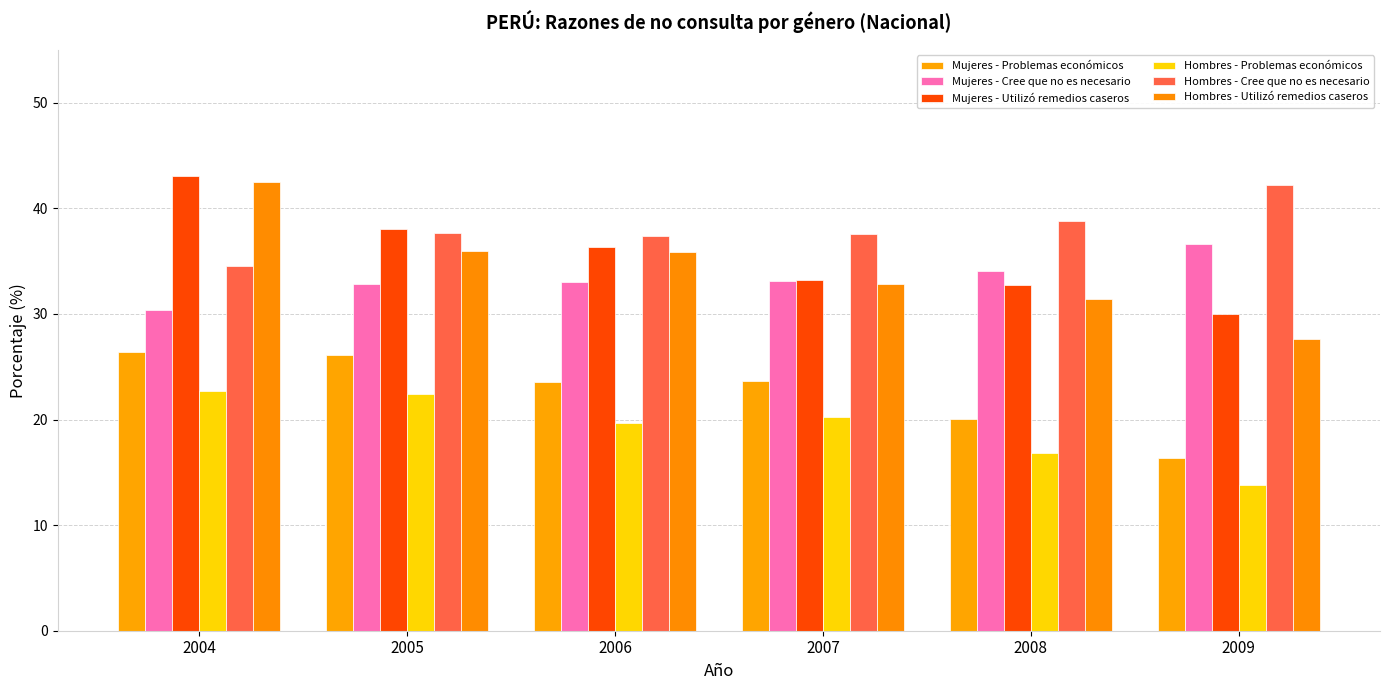

At which category does the chart reach its peak across all series?

2004